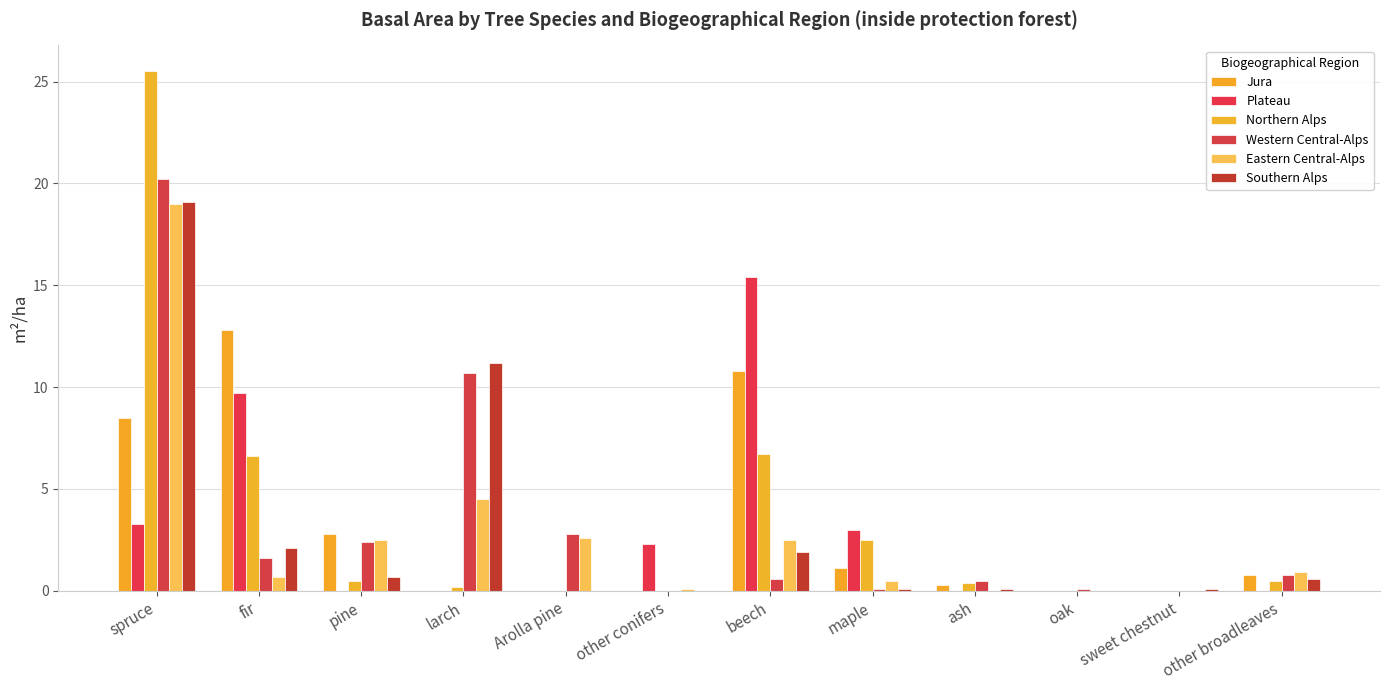

The Western Central-Alps series shows 31.8 at spruce. True or false?

False